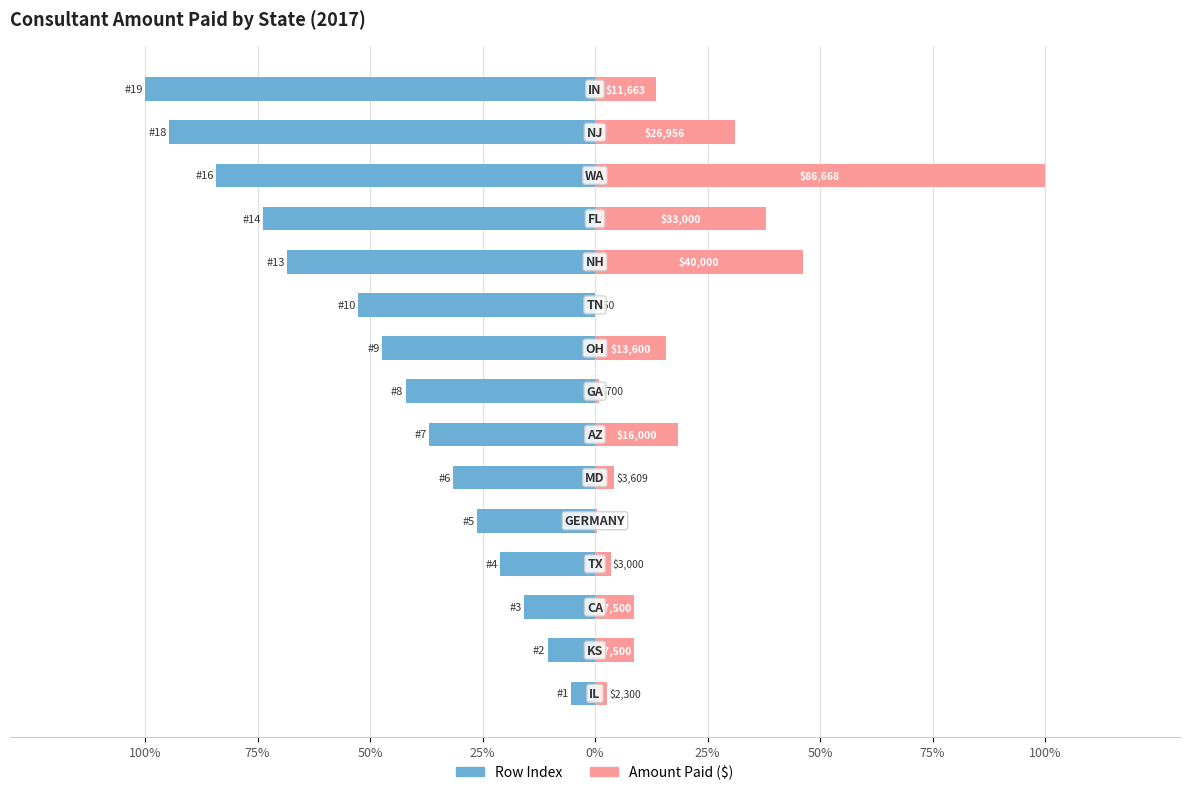

Is the value of Amount Paid ($) at 25% greater than the value of Row Index at 100%?

Yes